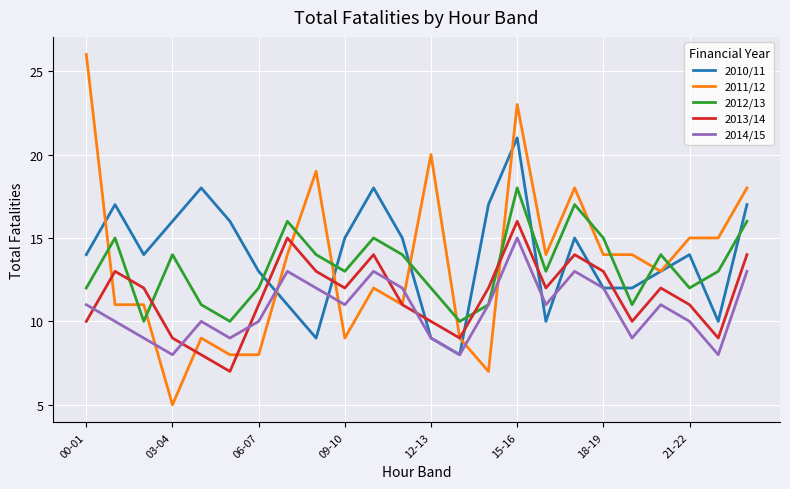

Rank the series by their maximum value, from lowest to highest.

2014/15, 2013/14, 2012/13, 2010/11, 2011/12